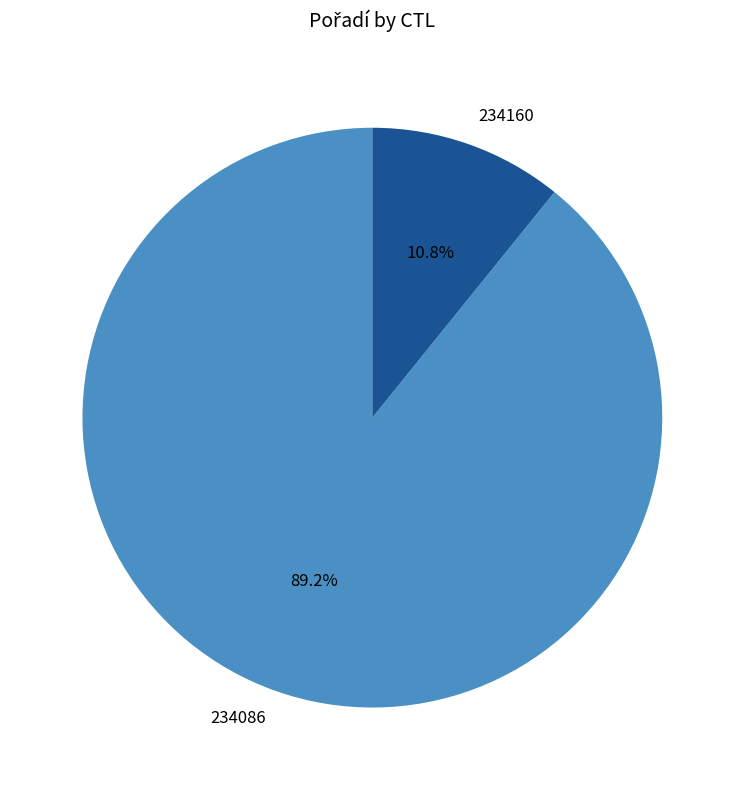

To the nearest percent, what is the difference between the largest and smallest slice percentages?

78%